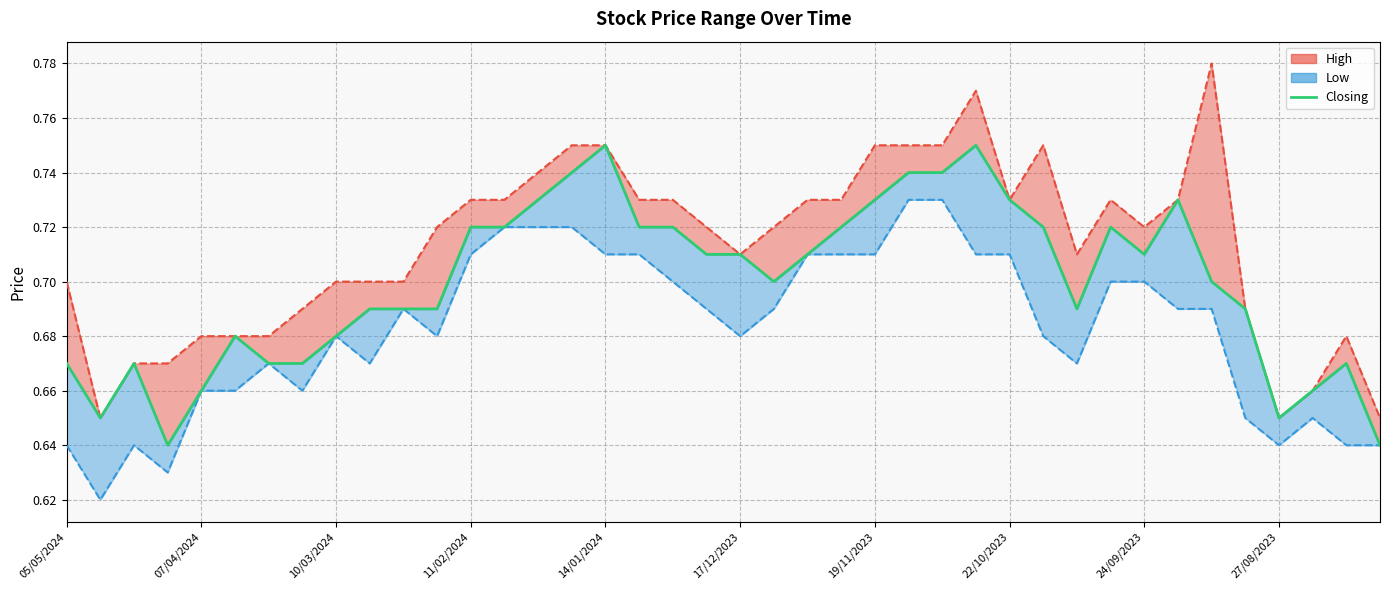

True or false: the data shows 0.7 at 10/03/2024.

True